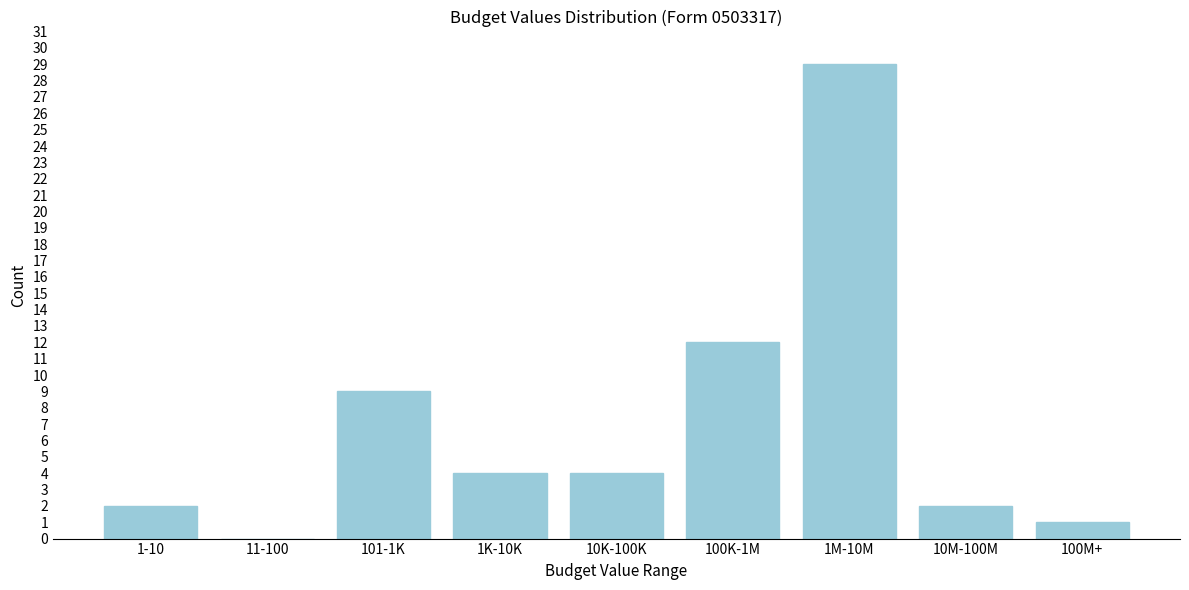

Reading left to right, extract all data points from this chart.

1-10=2	11-100=0	101-1K=9	1K-10K=4	10K-100K=4	100K-1M=12	1M-10M=29	10M-100M=2	100M+=1